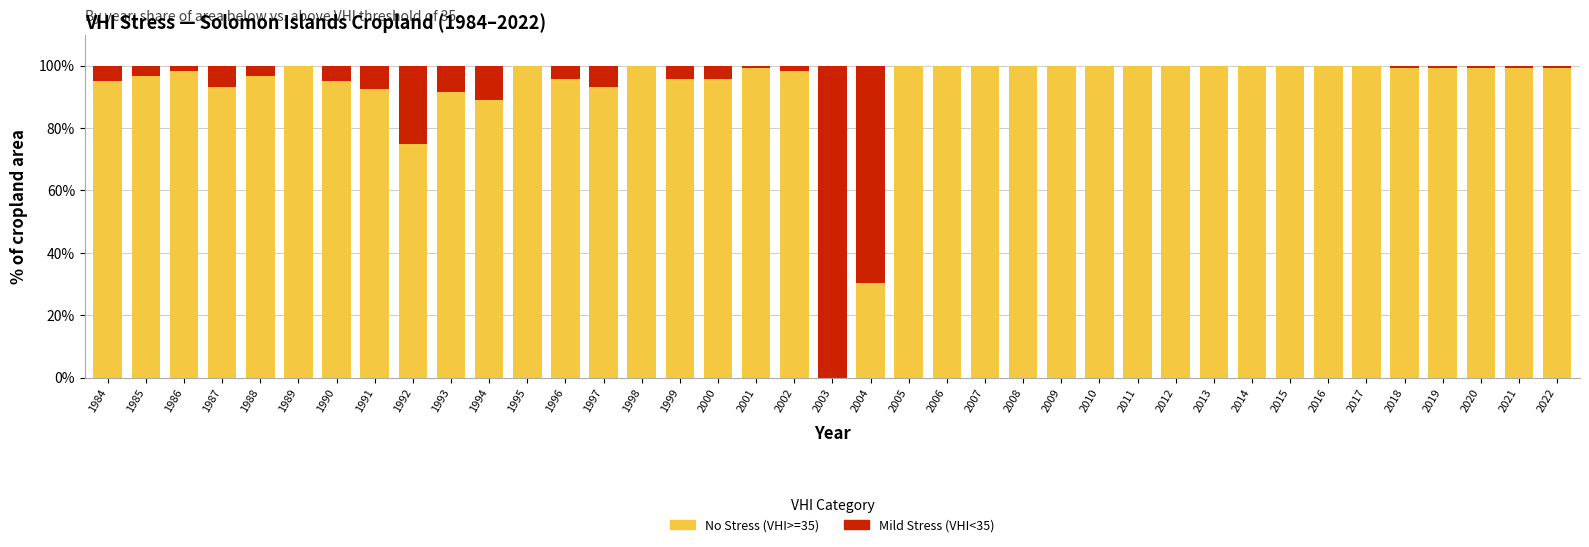

What is the difference between the No Stress (VHI>=35) values at 2002 and 2010?

1.7